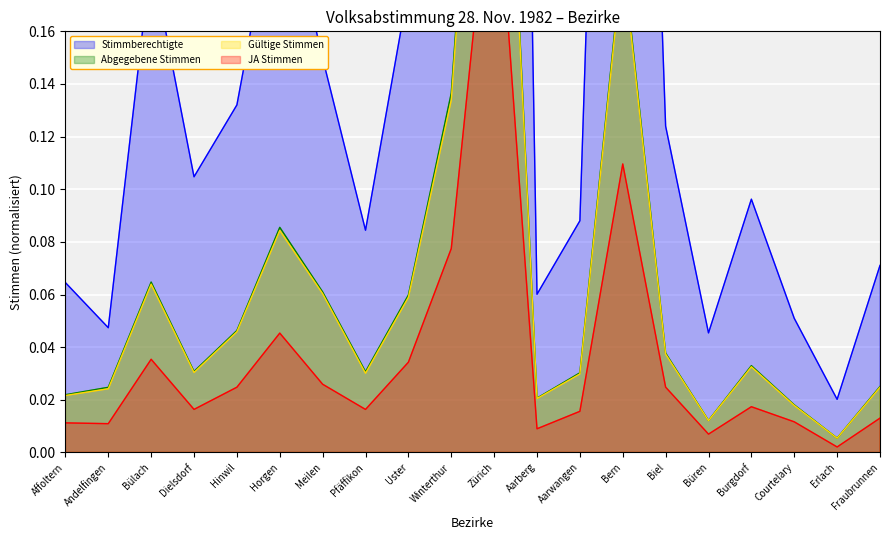

Between Courtelary and Büren, which is larger?

Courtelary